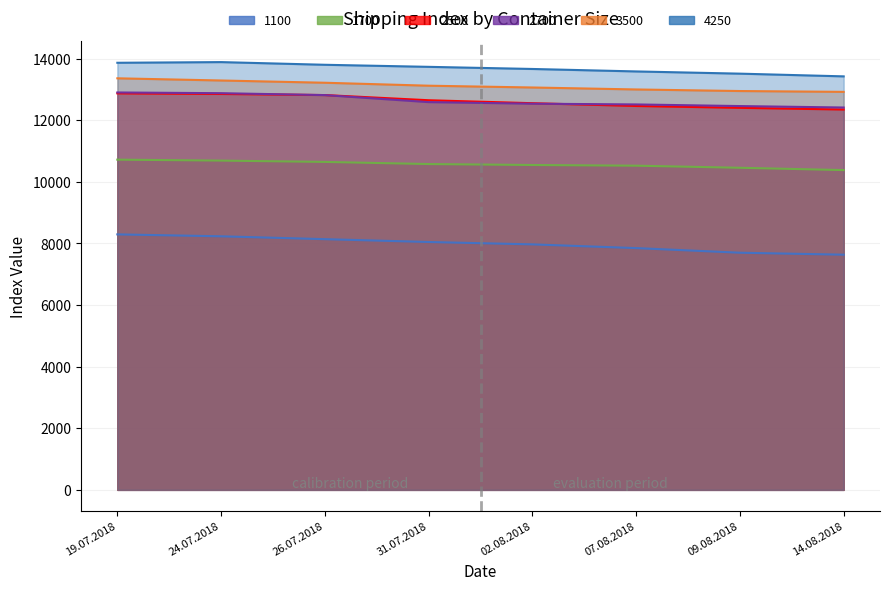

True or false: 1700 has a value of 10454 at 09.08.2018.

True